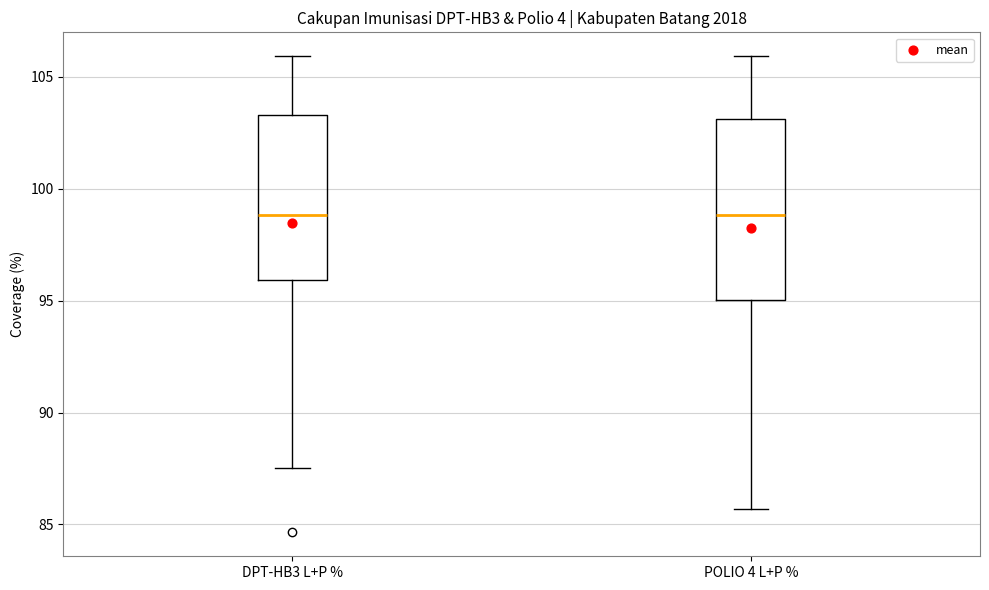

Reading left to right, transcribe this box plot: for each box, give where its median line is, the range the box spans, and where its two whiskers end, as read against the y-axis. The values are not printed on the chart, so give them approximately, as read against the axis.

DPT-HB3 L+P %: median 99.0, box 96.0 to 103.5, whiskers 87.5 to 106.0
POLIO 4 L+P %: median 99.0, box 95.0 to 103.0, whiskers 85.5 to 106.0